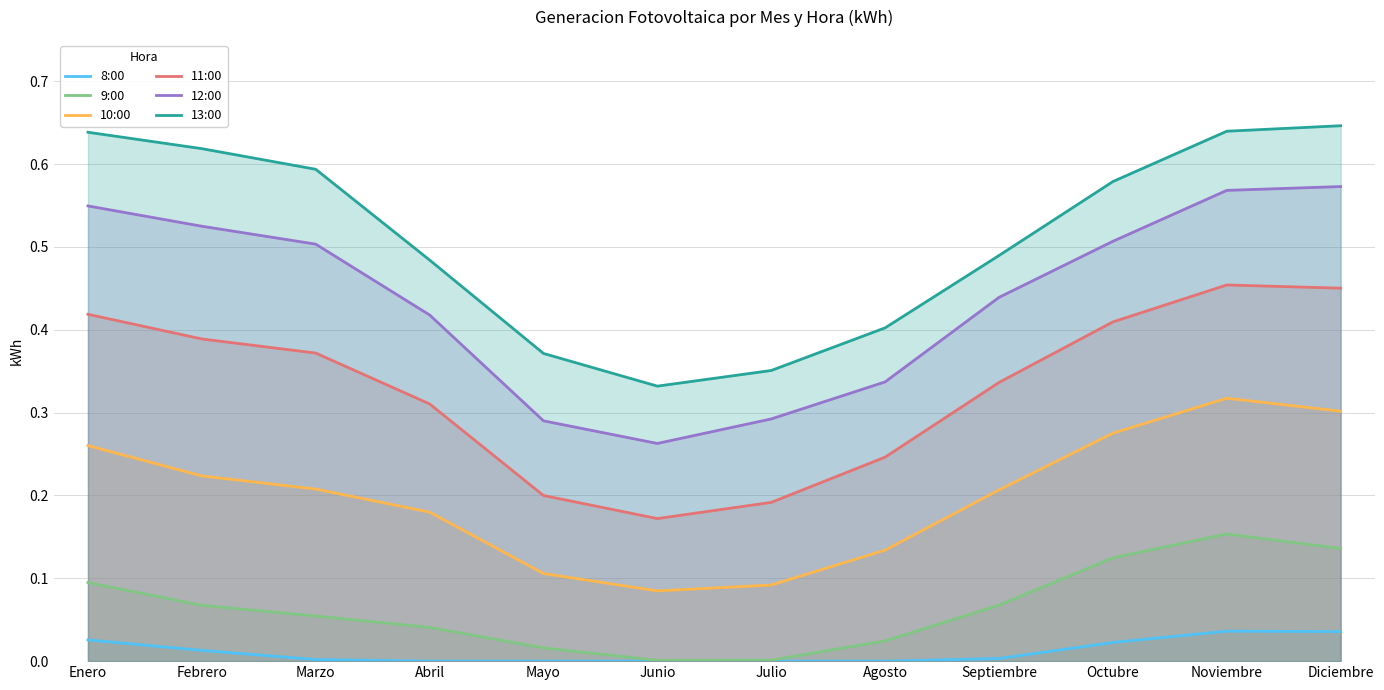

Where is 10:00 nearest to the value 0?

Junio